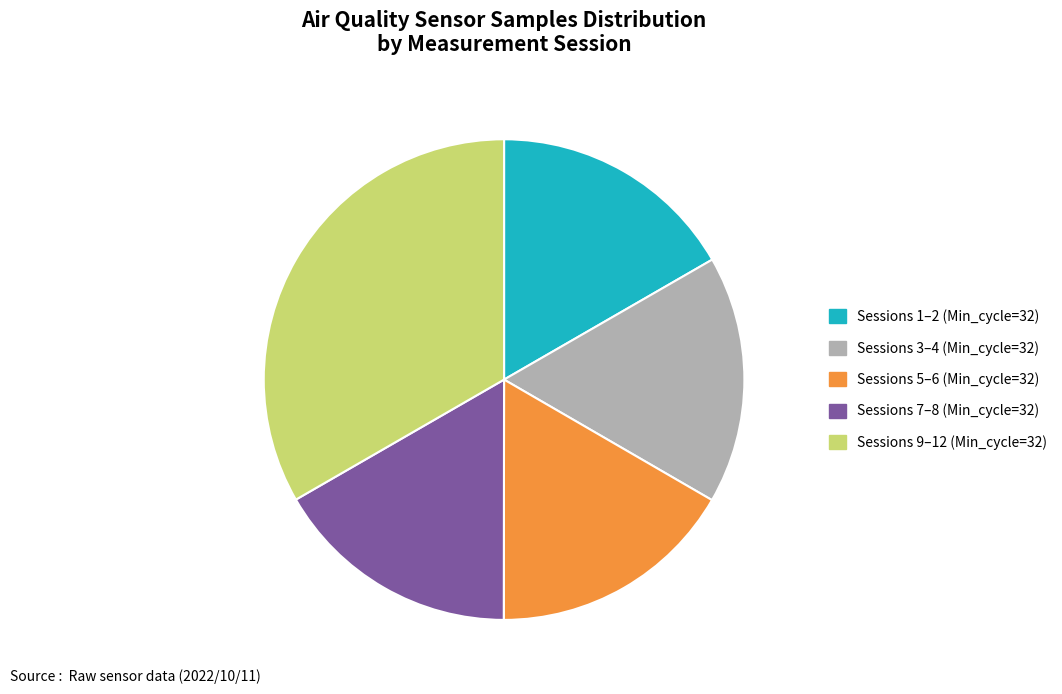

Approximately how many times larger is the value at Sessions 9–12 (Min_cycle=32) compared to Sessions 1–2 (Min_cycle=32)?

2.0